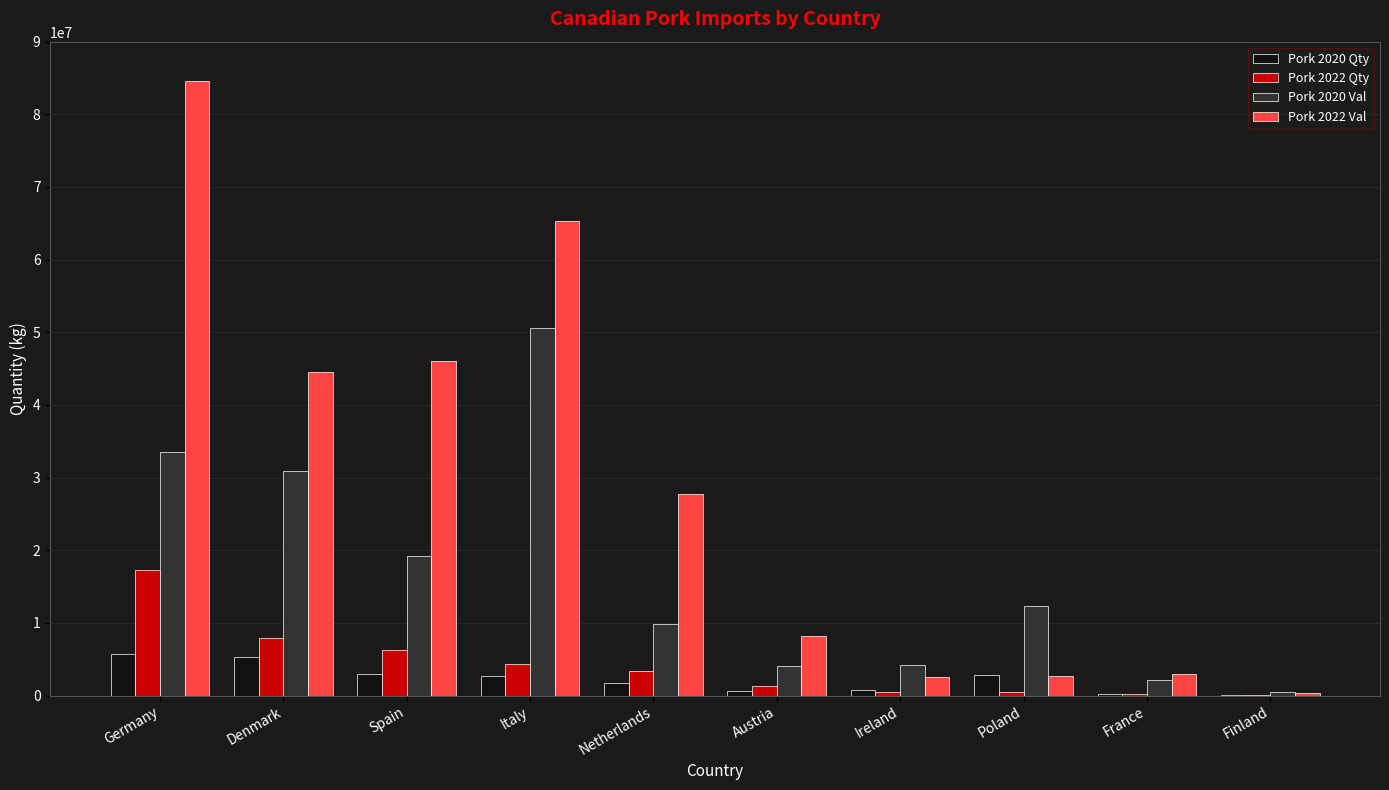

What is the greatest value displayed?

84525691